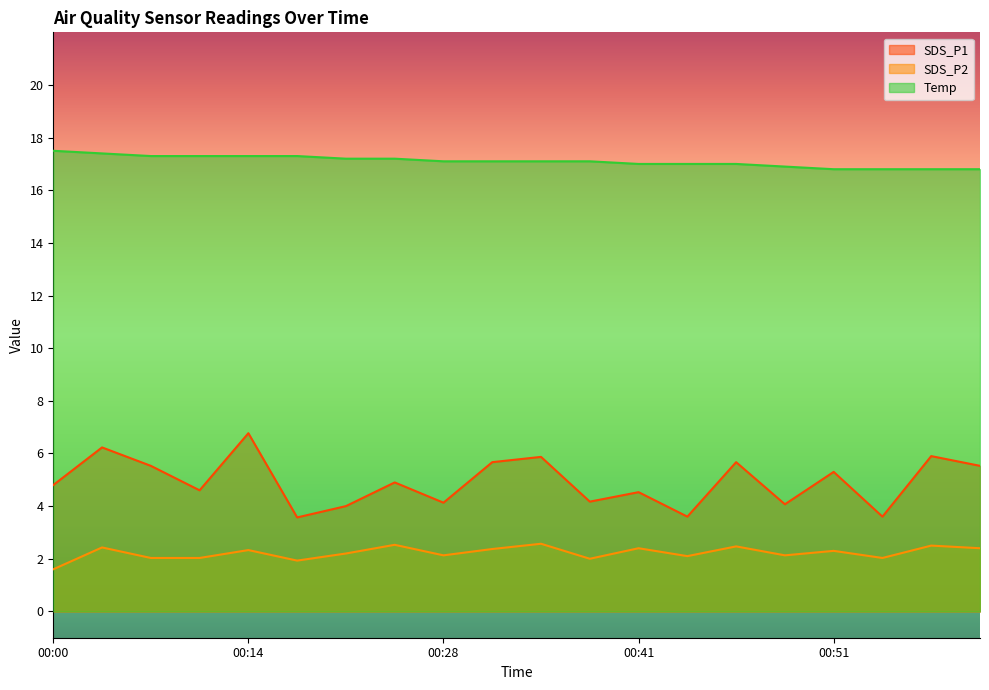

List the labels in order of Temp value, smallest first.

00:51, 00:54, 00:57, 00:59, 00:49, 00:41, 00:43, 00:46, 00:28, 00:30, 00:33, 00:38, 00:23, 00:25, 00:08, 00:11, 00:14, 00:17, 00:03, 00:00